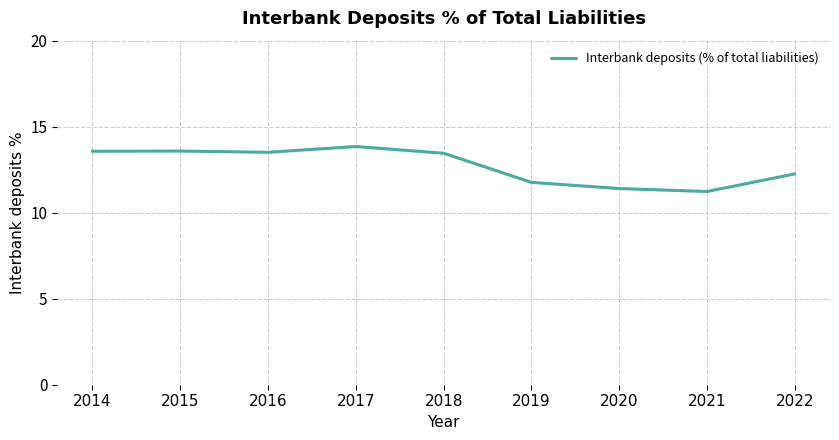

What is the smallest value displayed?

11.2